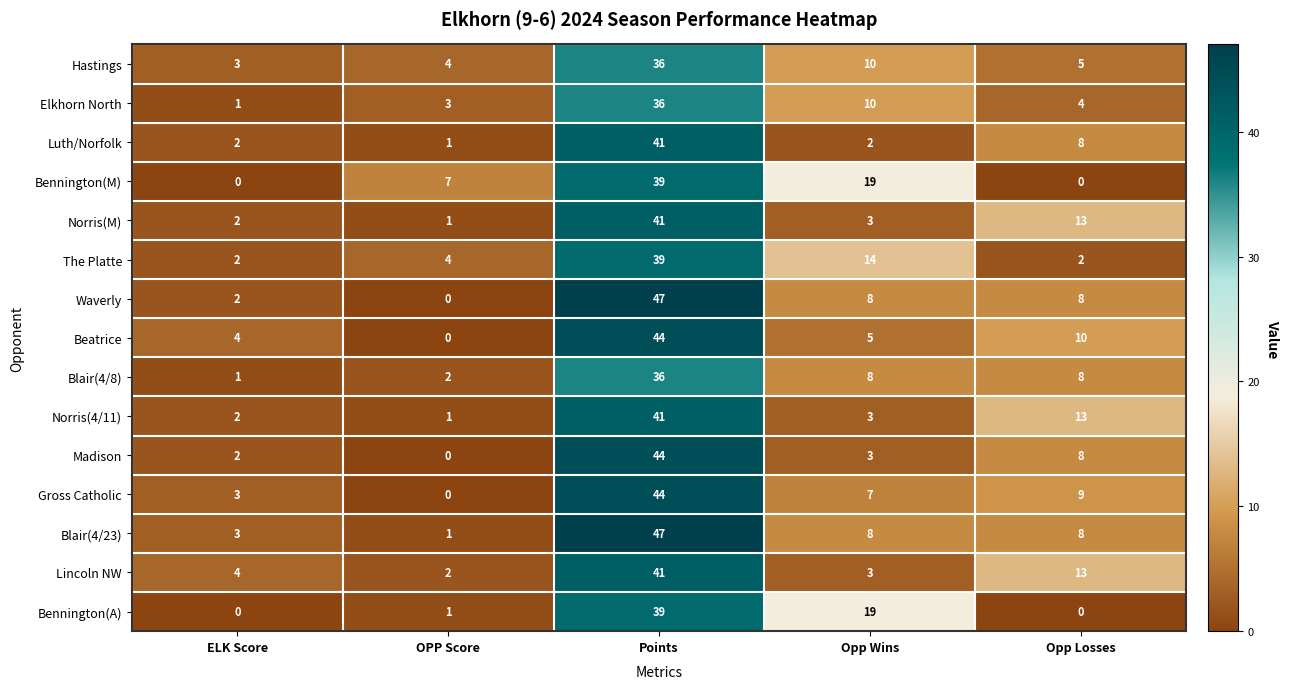

What is the average value of the Hastings series?

12